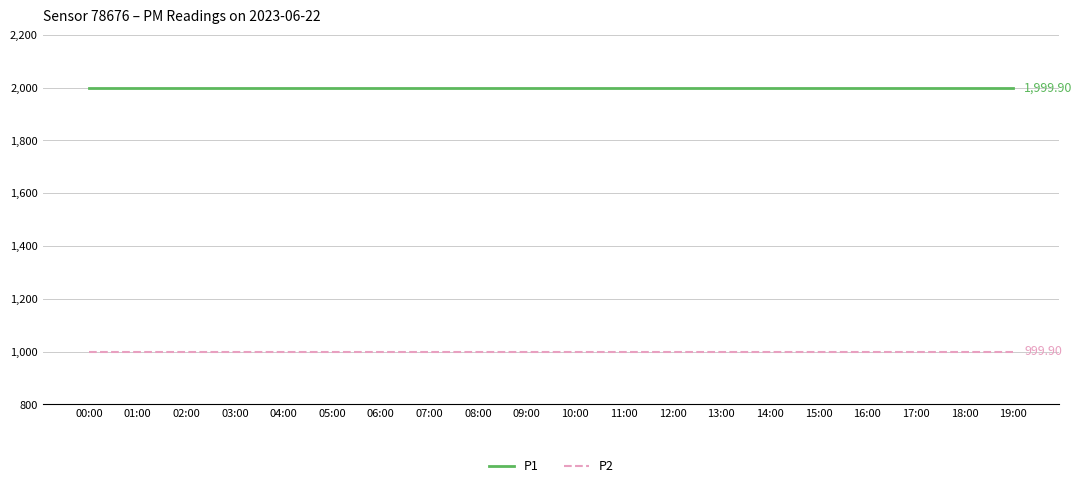

Rank the series by their maximum value, from highest to lowest.

P1, P2